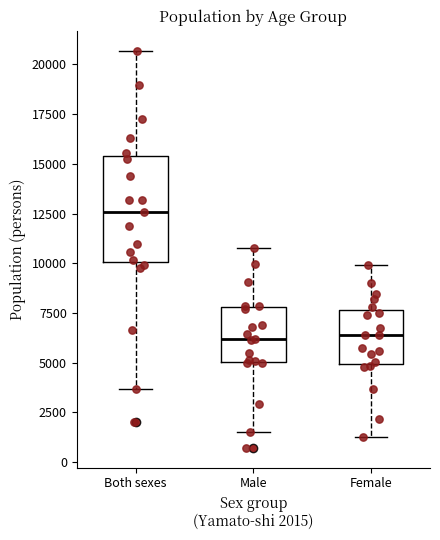

Which box has the highest median line?

Both sexes